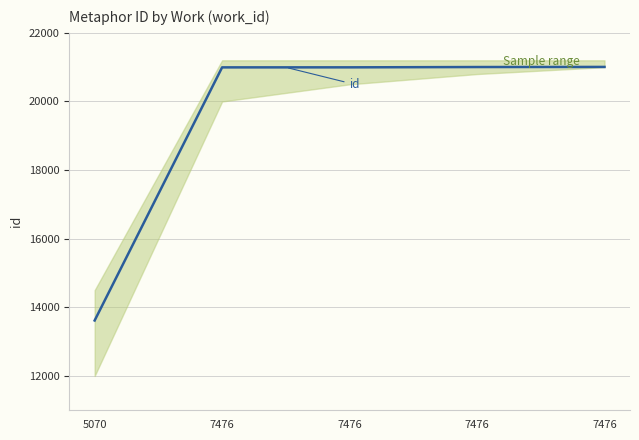

What is the sum of the values at 7476 and 5070?

34612